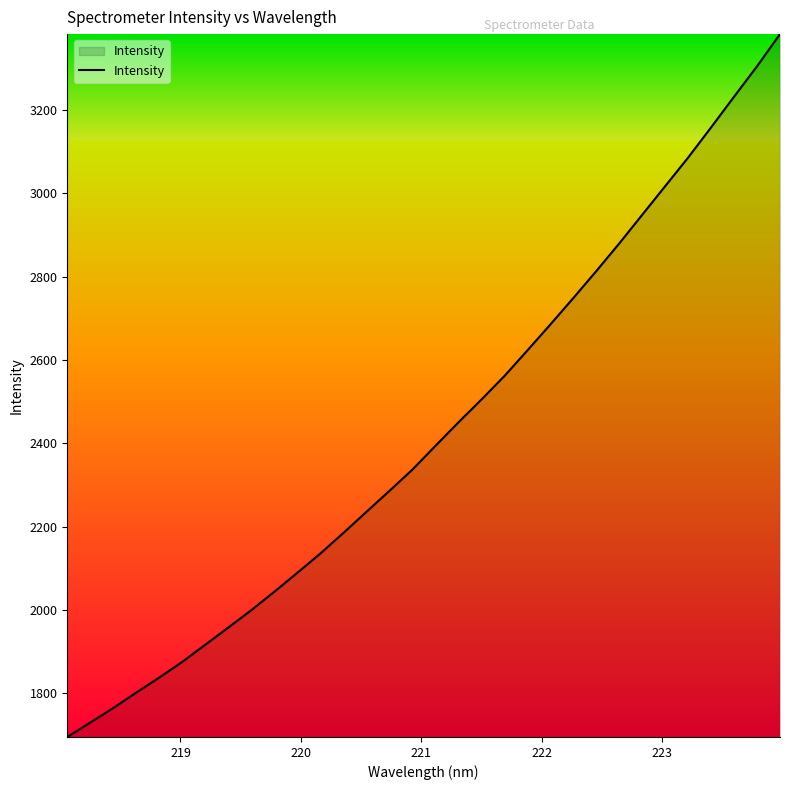

How many categories are shown in the chart?

32